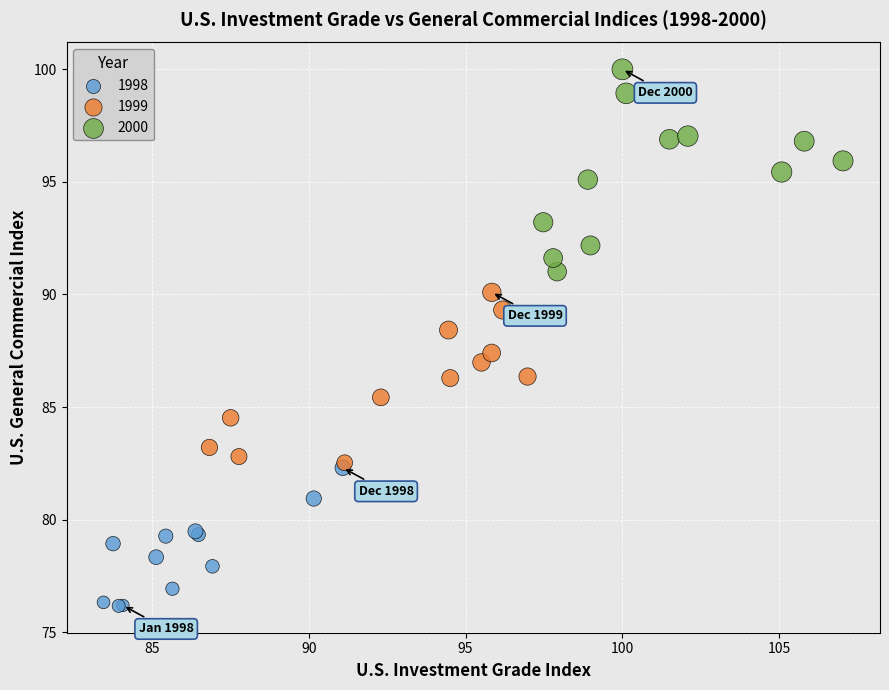

Which series contains the lowest Y value?

1998